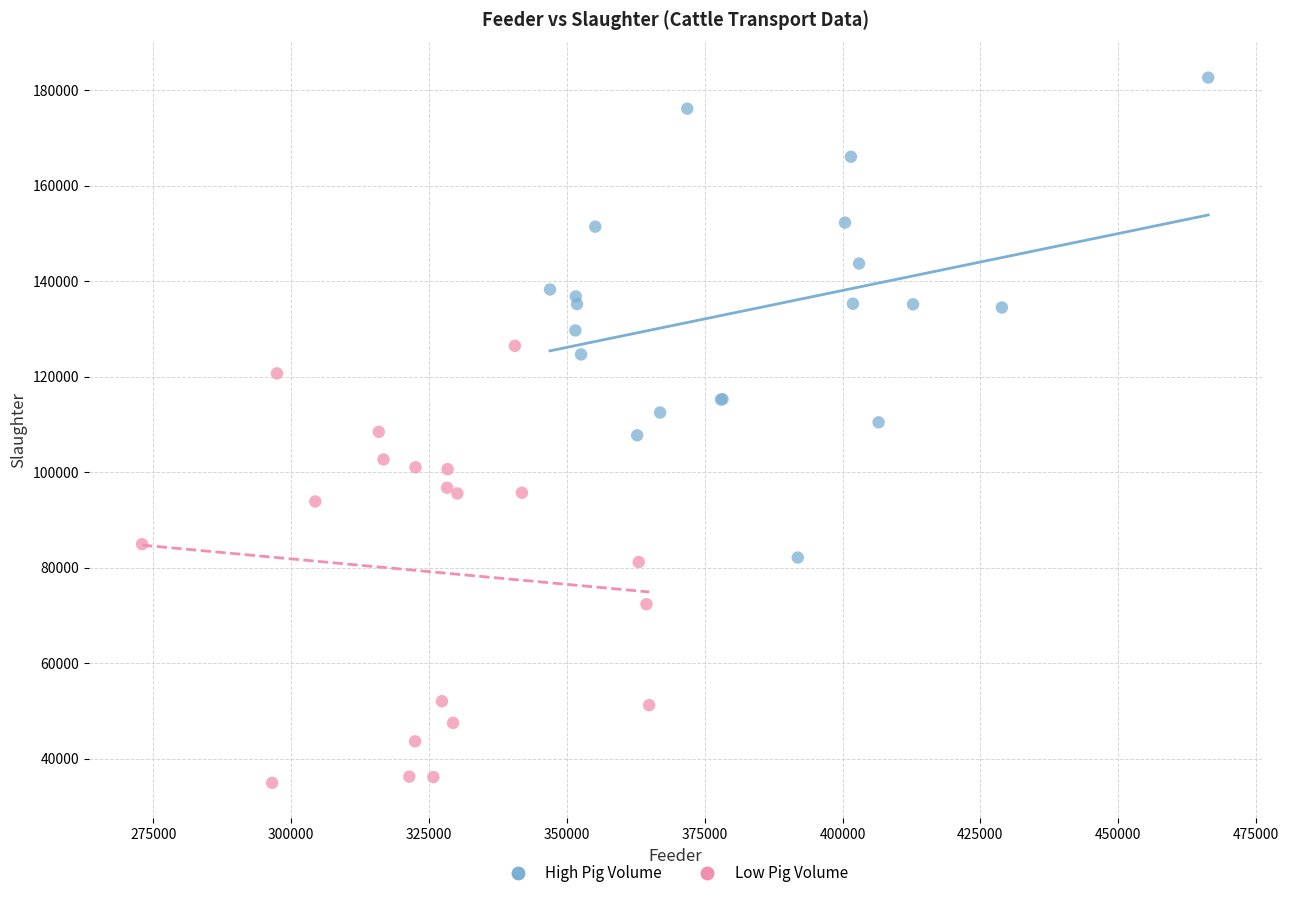

Which series contains the highest Y value?

High Pig Volume